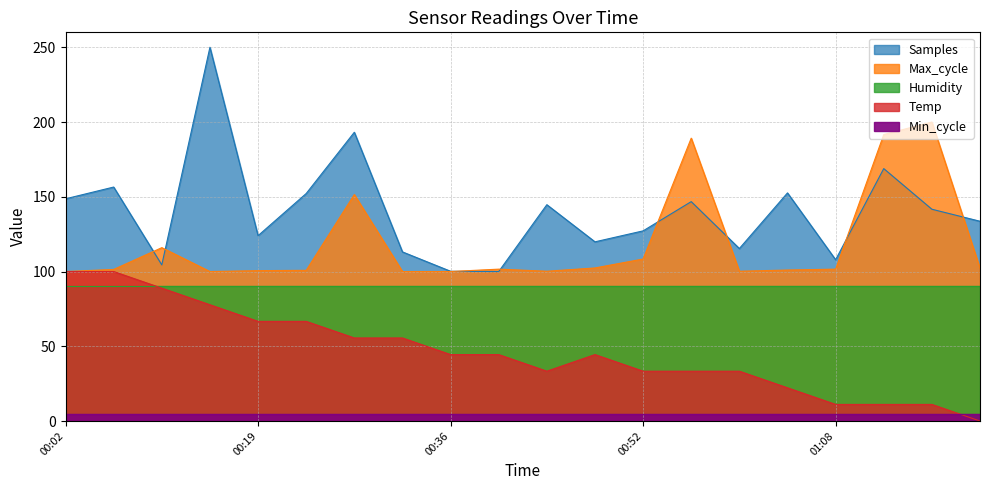

Does the chart have visible grid lines?

Yes